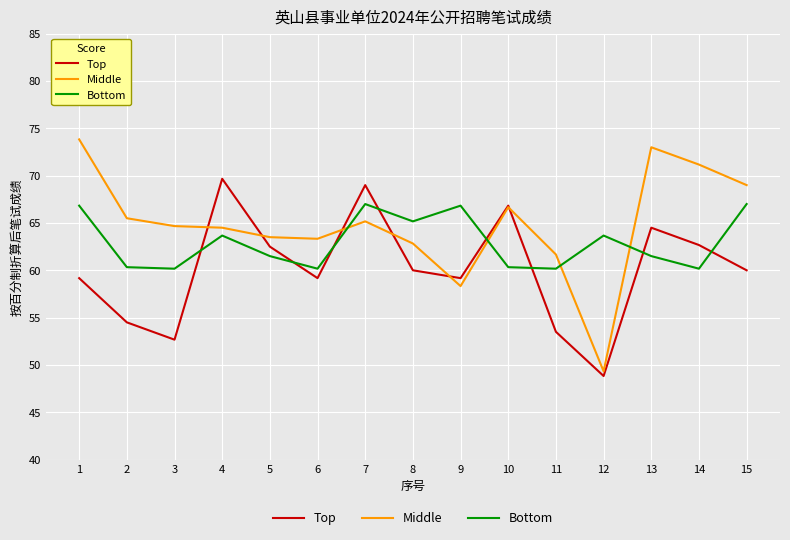

How many intersections are there between Top and Middle?

6